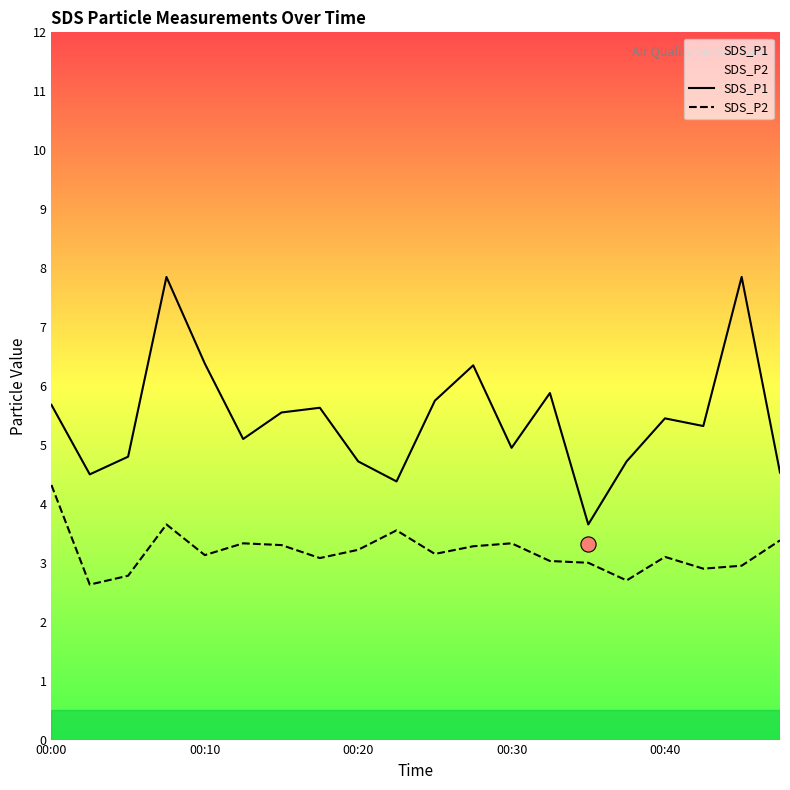

What are all the series names shown in the legend?

SDS_P1, SDS_P2